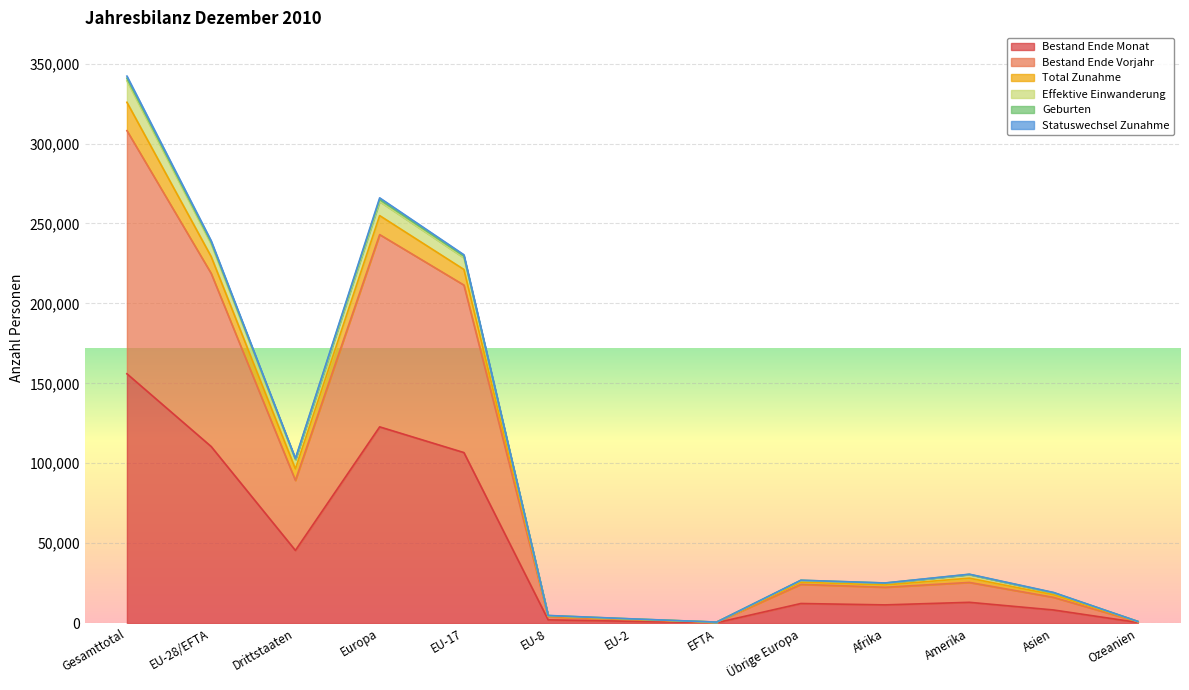

The Bestand Ende Monat series shows 291 at EFTA. True or false?

True